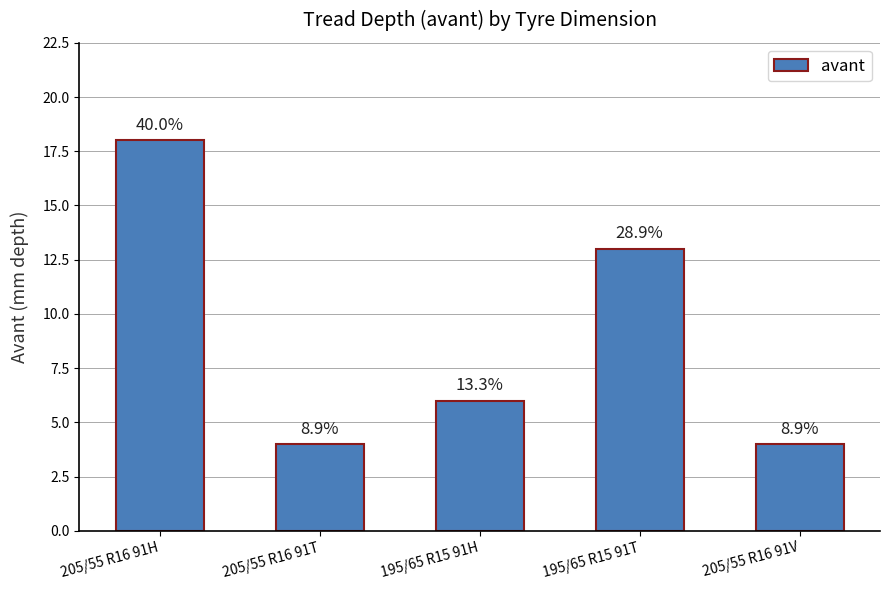

Are the bars grouped side by side (vs. stacked)?

No